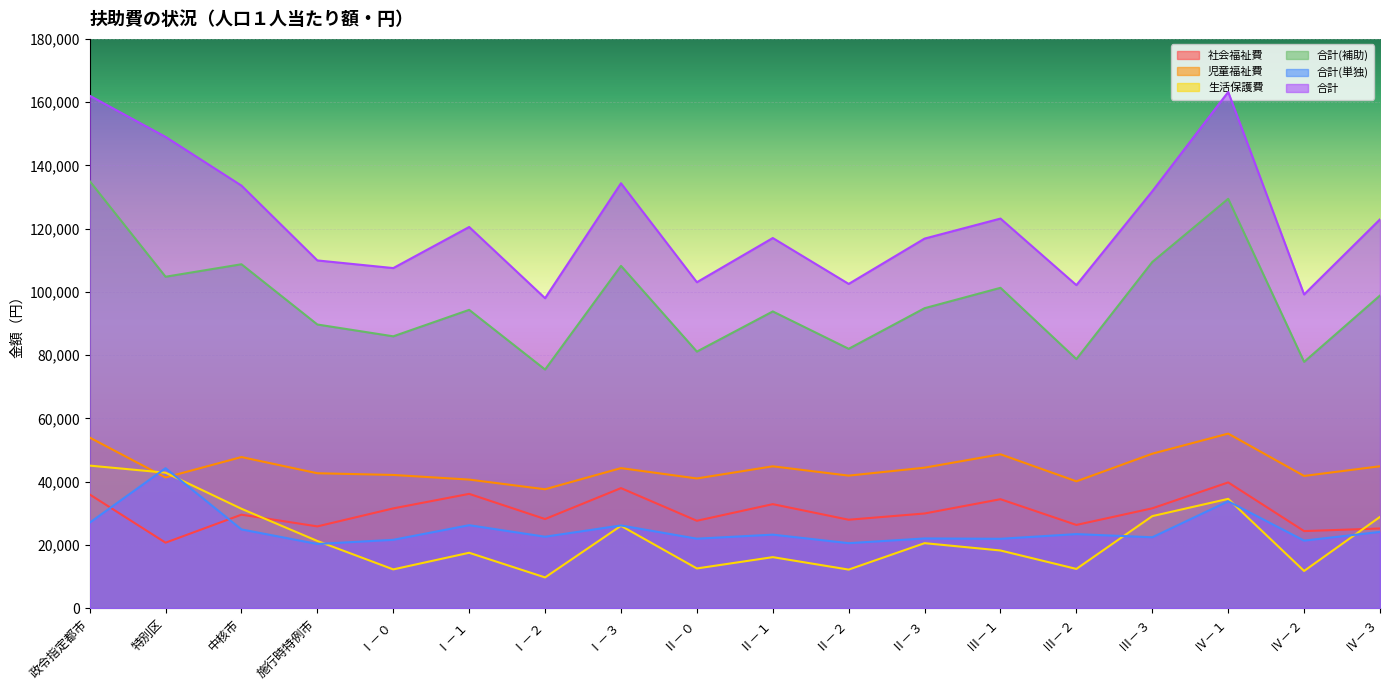

At which label is 生活保護費 closest to 27366?

Ⅰ－３